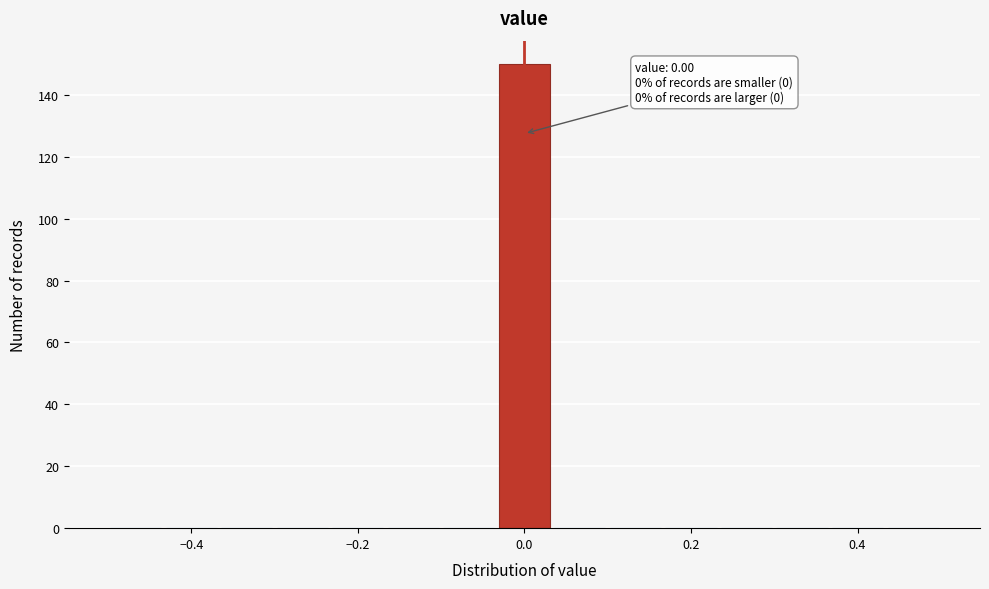

Read against the x-axis, roughly where is the centre of the tallest bar?

0.00